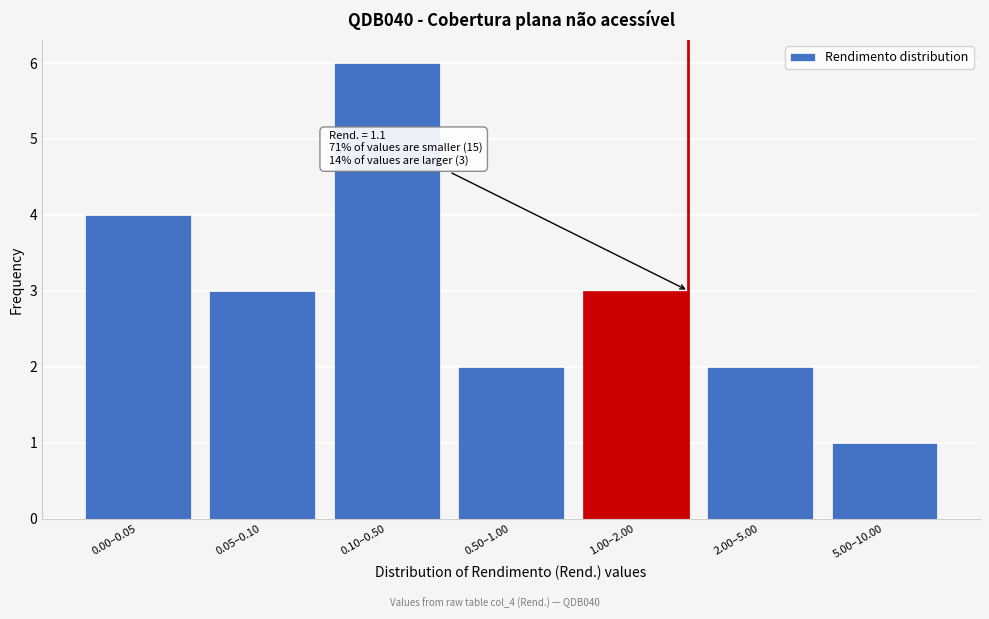

Reading left to right, list all the values displayed in this chart.

4	3	6	2	3	2	1